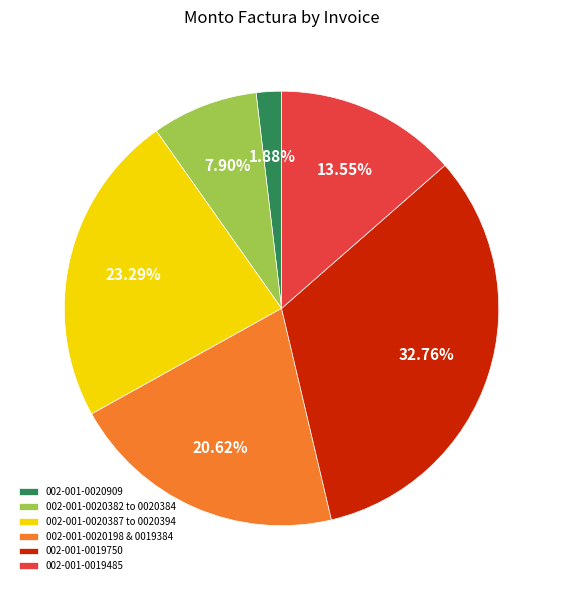

Does 002-001-0020382 to 0020384 represent more than half of the total?

No